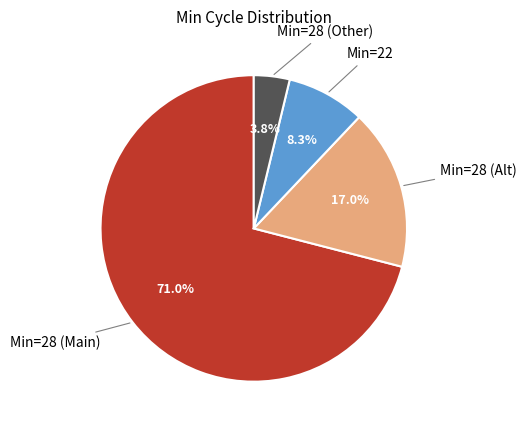

Does any single category account for the majority?

Yes